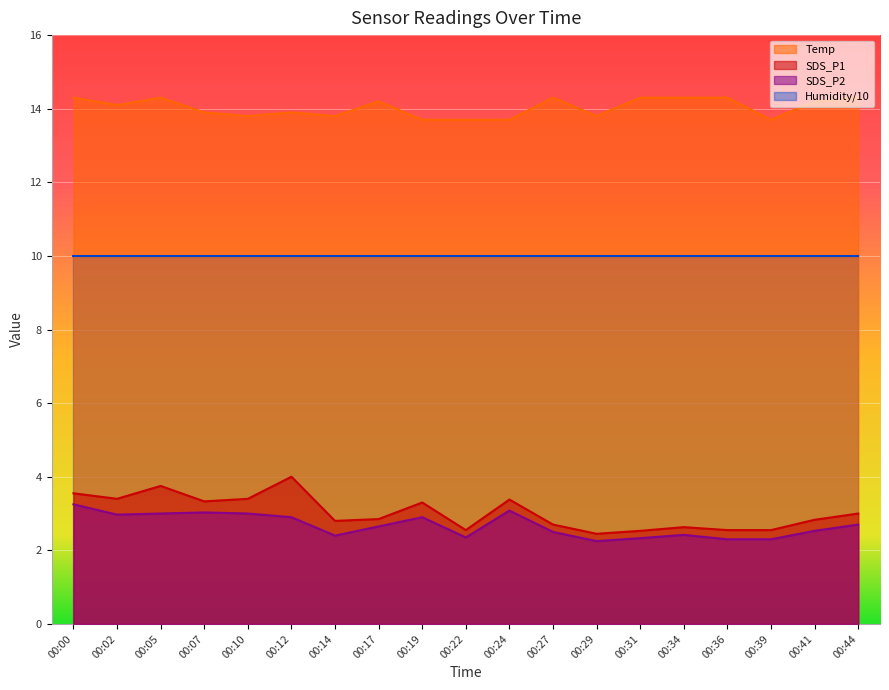

What value does the Temp series have at 00:44?

14.3